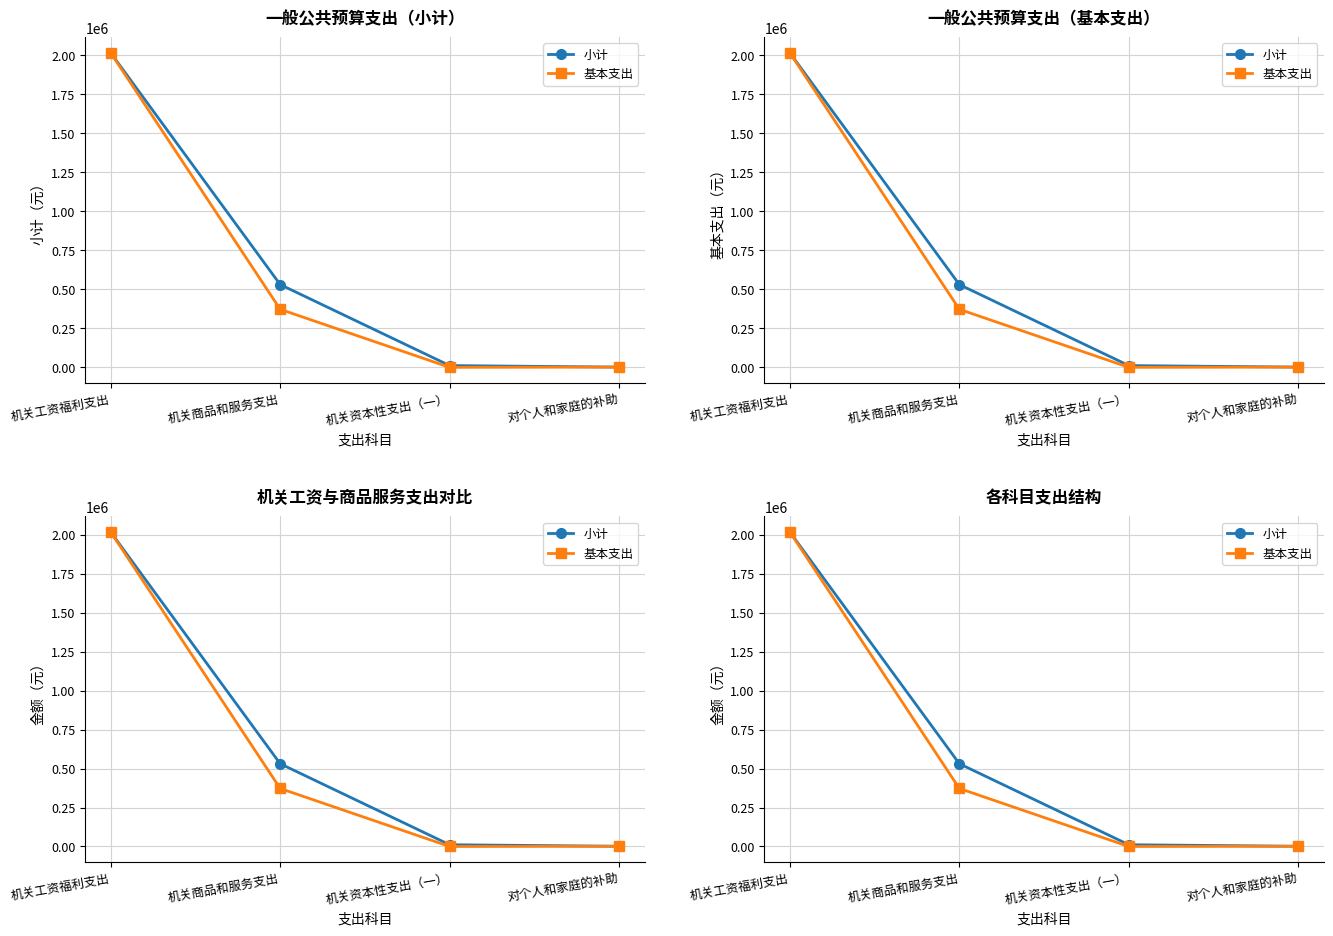

Which label corresponds to the largest value in the chart?

机关工资福利支出